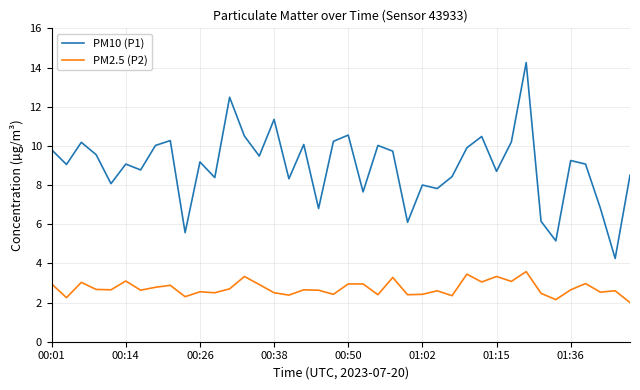

True or false: PM10 (P1) and PM2.5 (P2) cross at least once.

False